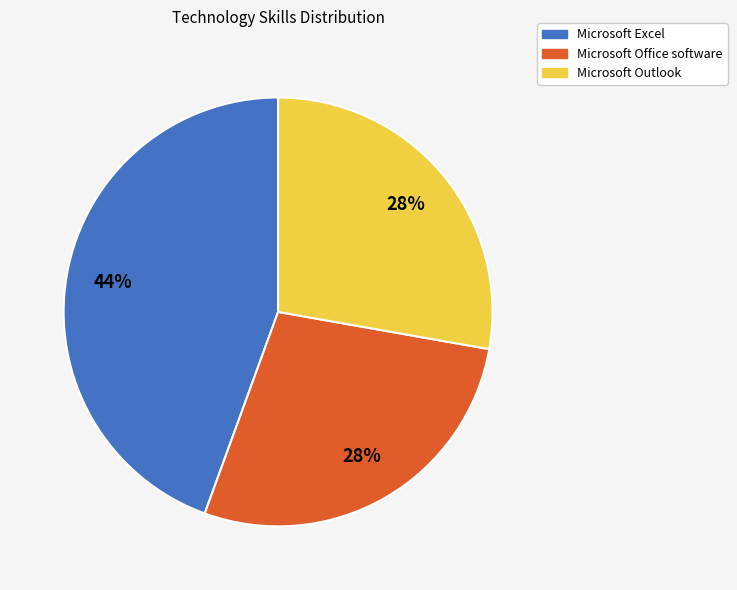

The Microsoft Excel slice represents 56% of the pie. True or false?

False